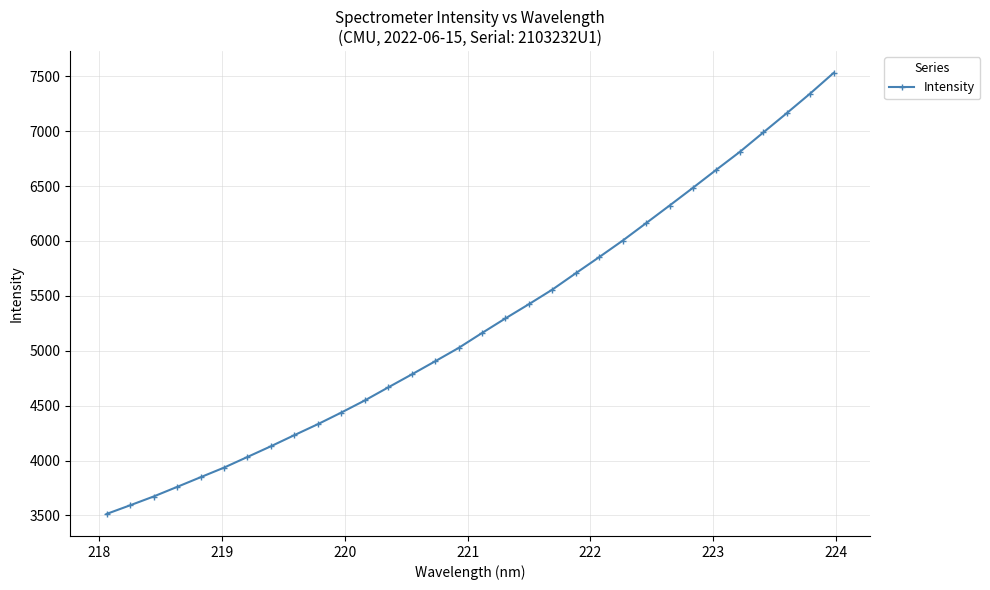

What is the smallest value displayed?

3513.5